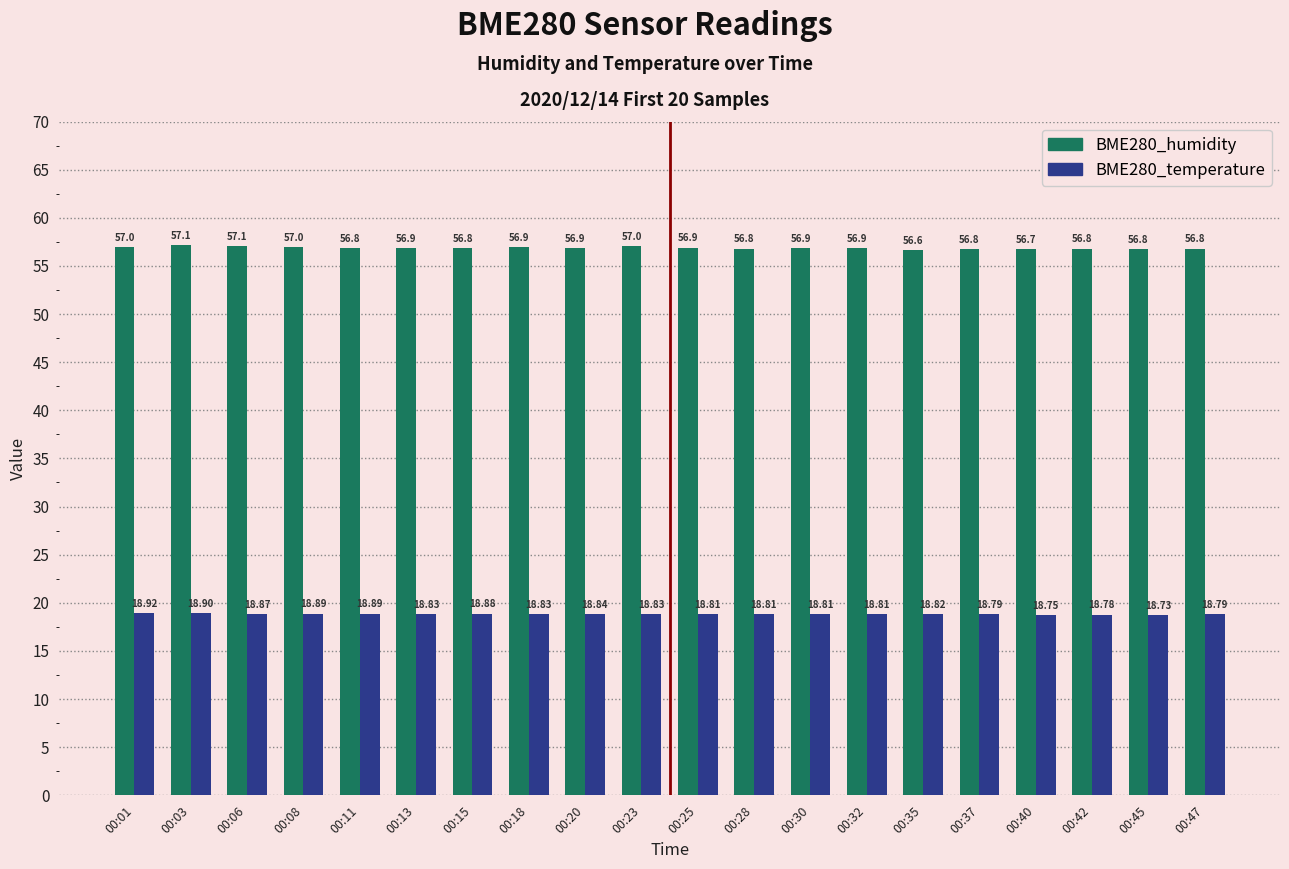

Which series has the largest total across all categories?

BME280_humidity